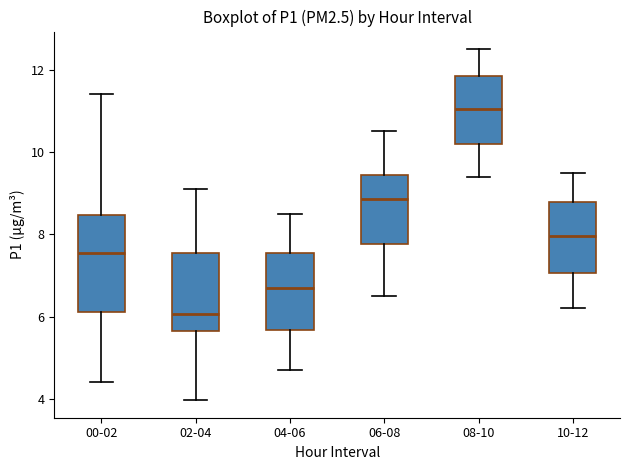

Which box's median line is the lowest?

02-04